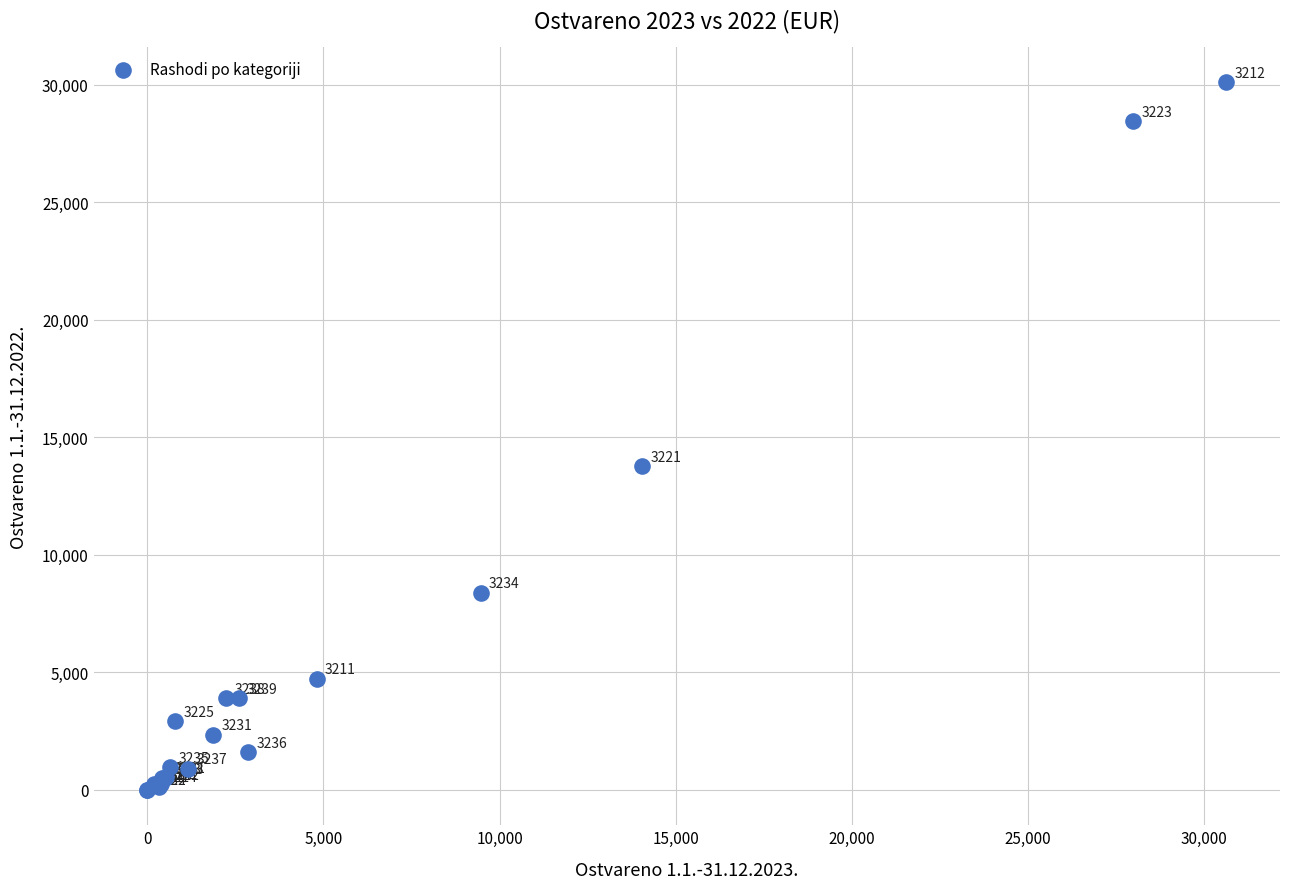

What Y value in the scatter plot is closest to 15050?

13765.0